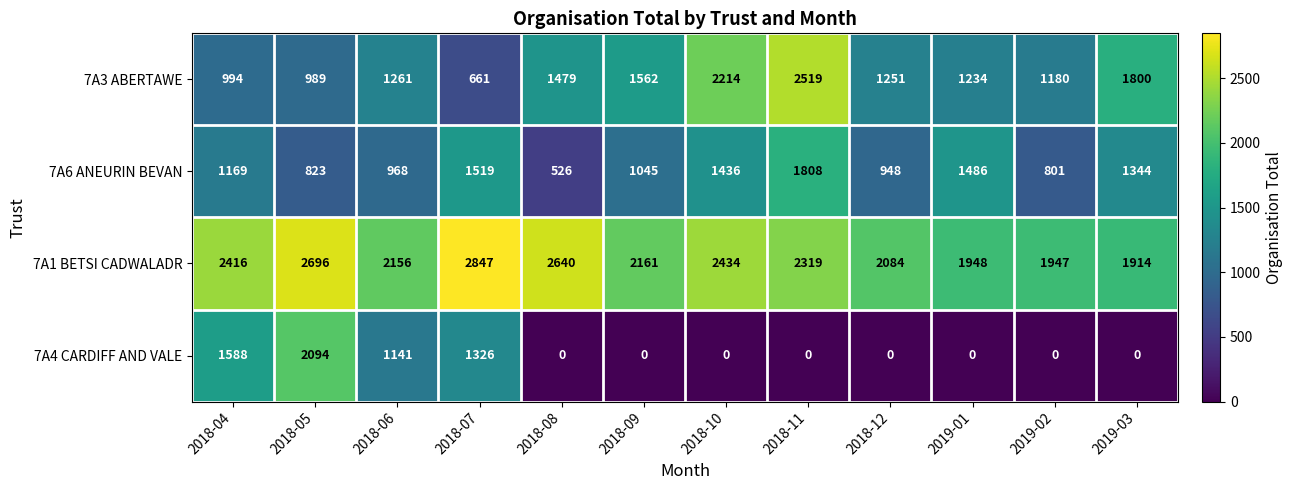

What is the difference between the maximum and minimum values in the 7A1 BETSI CADWALADR series?

933